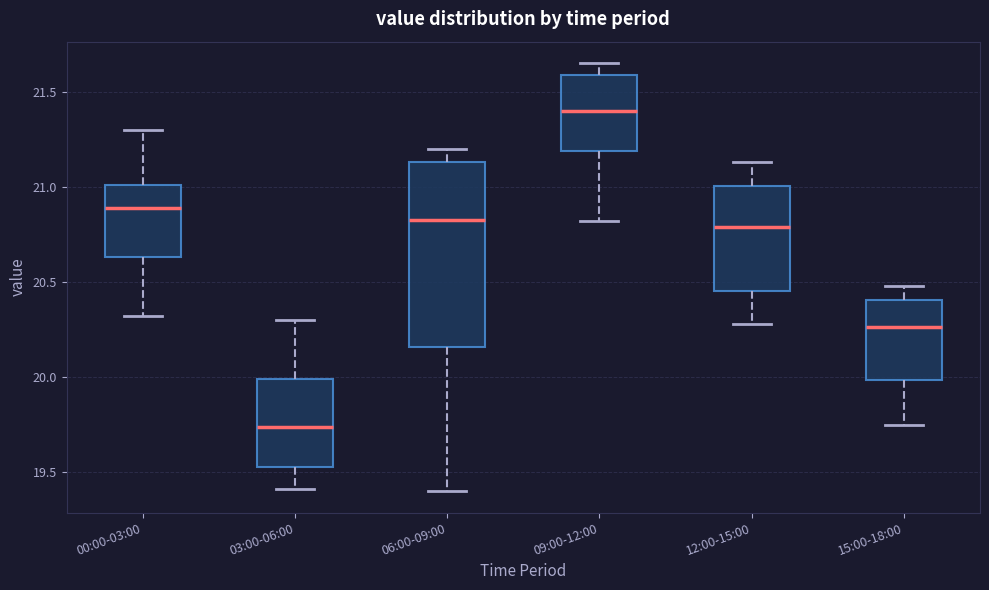

Reading left to right, transcribe this box plot: for each box, give where its median line is, the range the box spans, and where its two whiskers end, as read against the y-axis. The values are not printed on the chart, so give them approximately, as read against the axis.

00:00-03:00: median 20.90, box 20.65 to 21.00, whiskers 20.30 to 21.30
03:00-06:00: median 19.75, box 19.55 to 20.00, whiskers 19.40 to 20.30
06:00-09:00: median 20.85, box 20.15 to 21.15, whiskers 19.40 to 21.20
09:00-12:00: median 21.40, box 21.20 to 21.60, whiskers 20.80 to 21.65
12:00-15:00: median 20.80, box 20.45 to 21.00, whiskers 20.30 to 21.15
15:00-18:00: median 20.25, box 20.00 to 20.40, whiskers 19.75 to 20.50